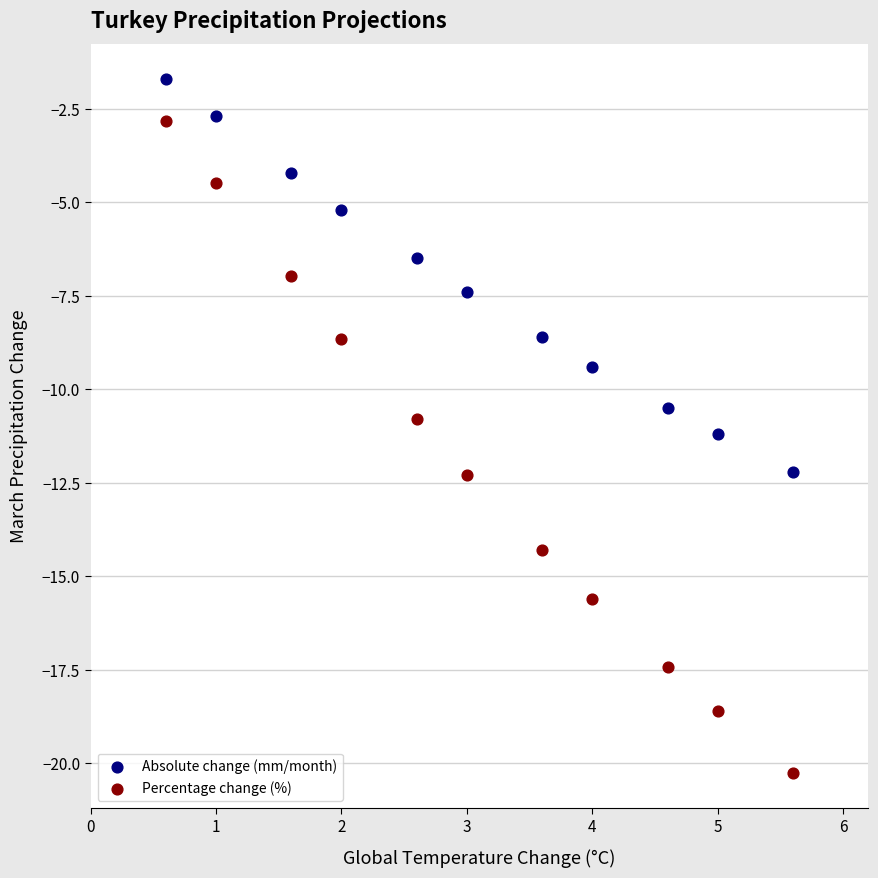

Which series contains the lowest Y value?

Percentage change (%)